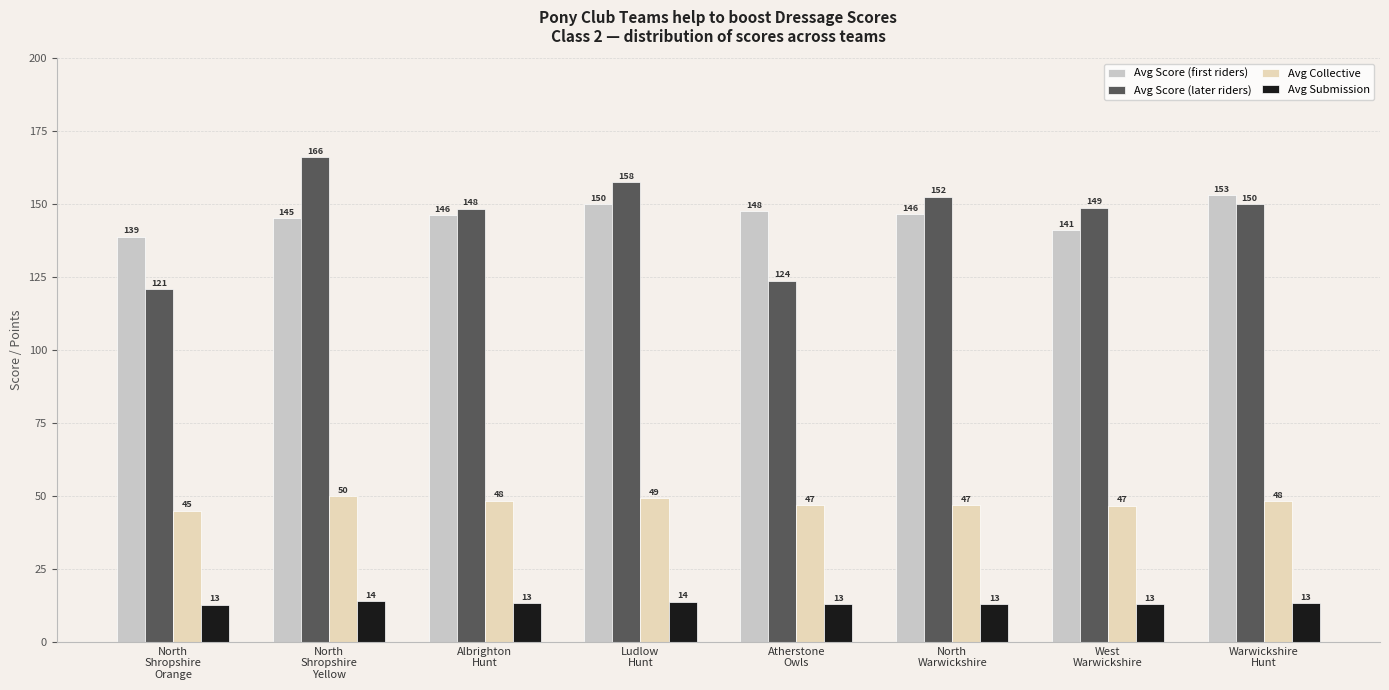

What are all the series names shown in the legend?

Avg Score (first riders), Avg Score (later riders), Avg Collective, Avg Submission